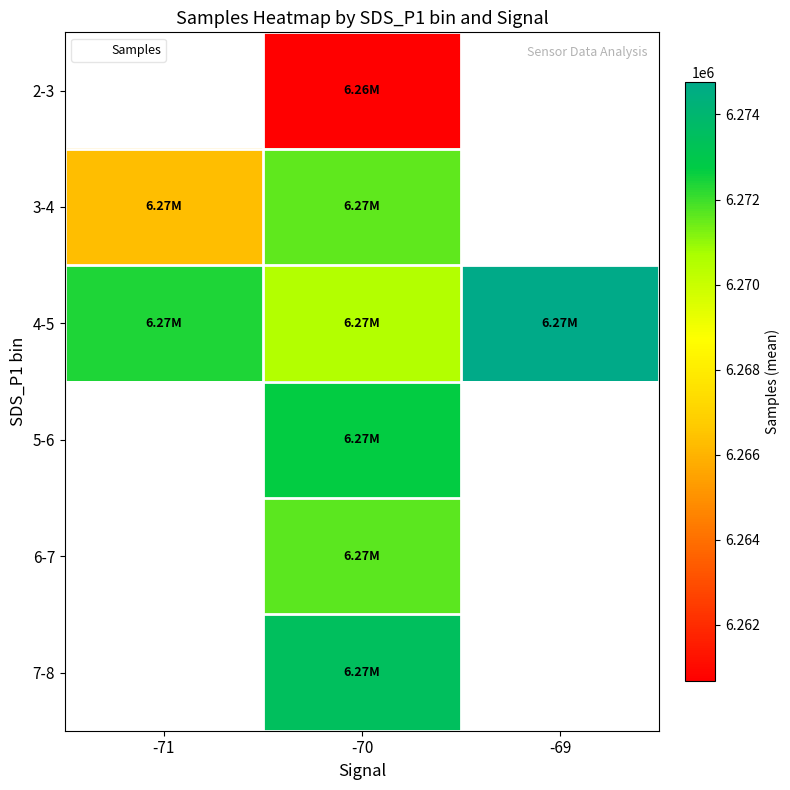

How many values in 2-3 are above zero?

1